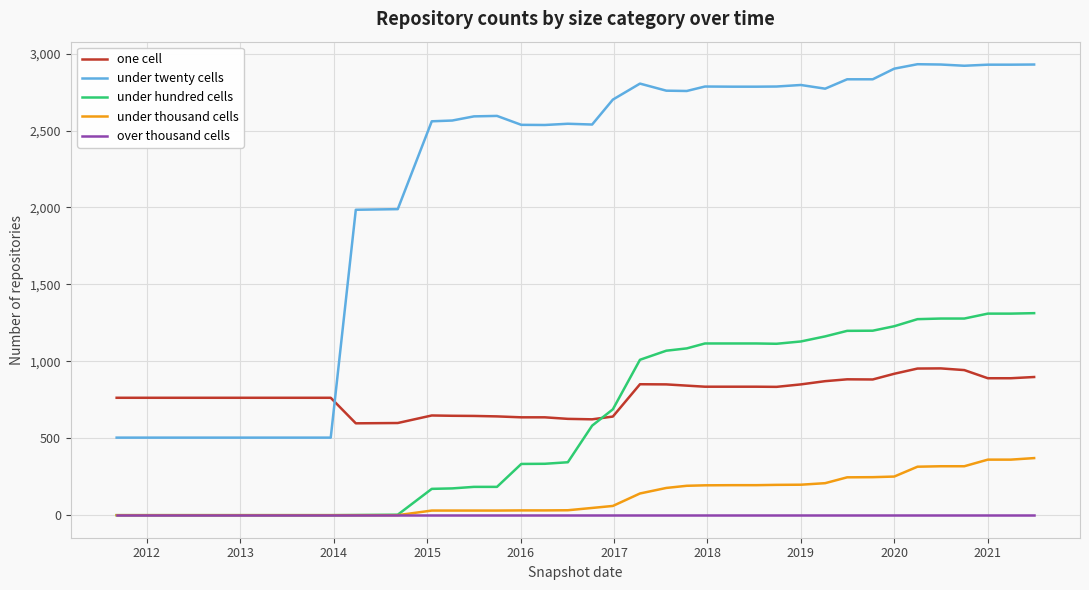

Which series has the largest range (max minus min)?

under twenty cells